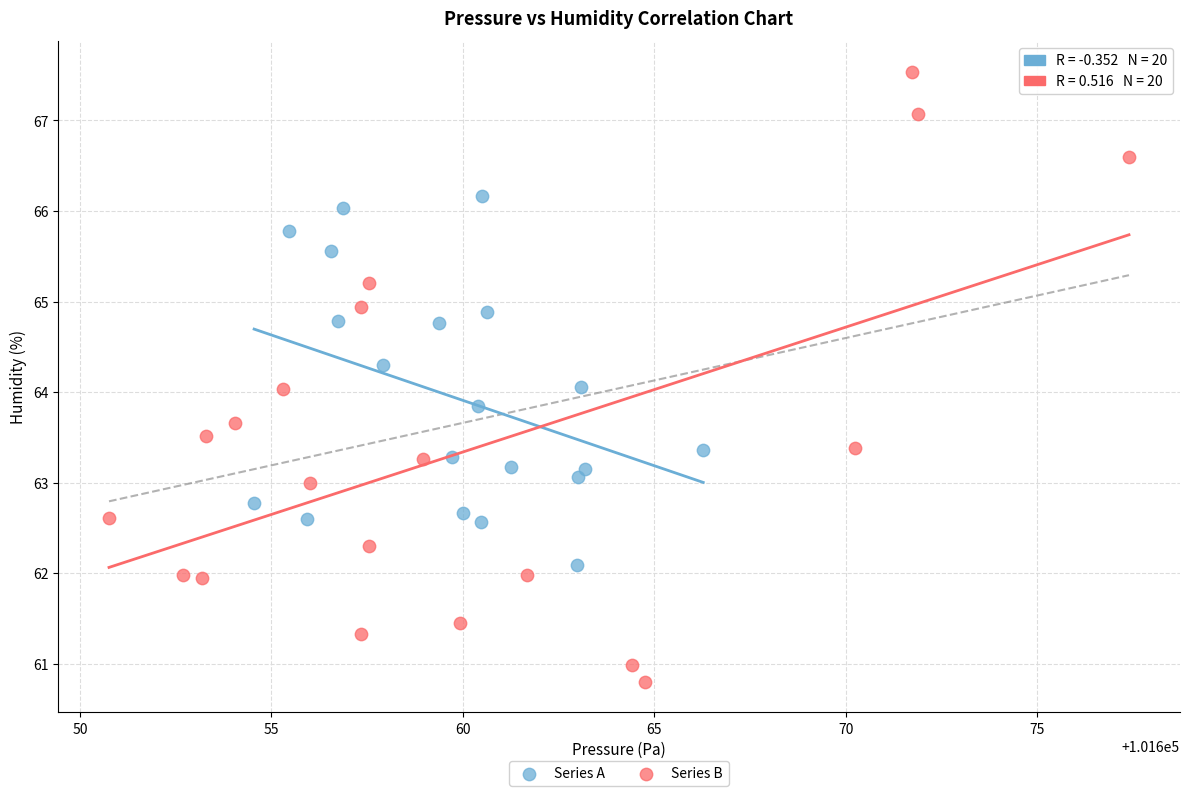

Which series reaches the maximum Y coordinate?

Series B